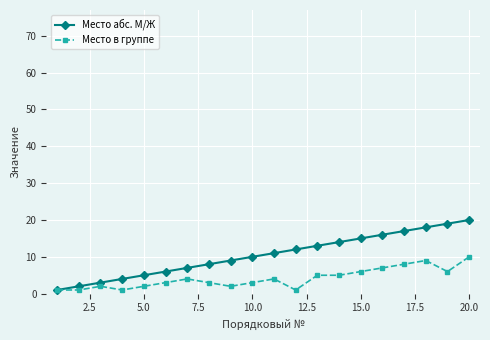

List the series in order of their peak value, lowest first.

Место в группе, Место абс. М/Ж